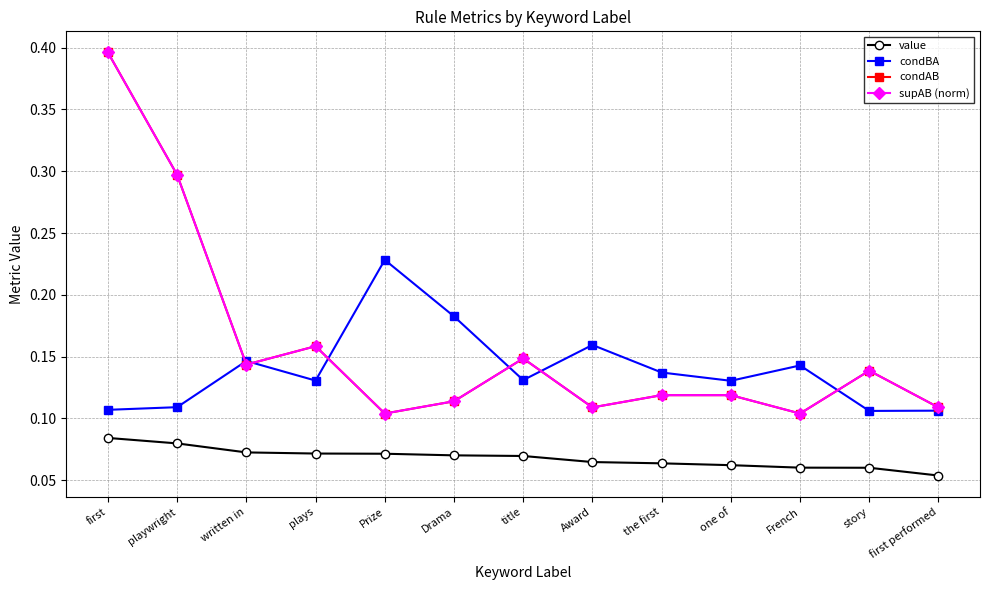

True or false: condAB has a value of 0.1 at story.

True